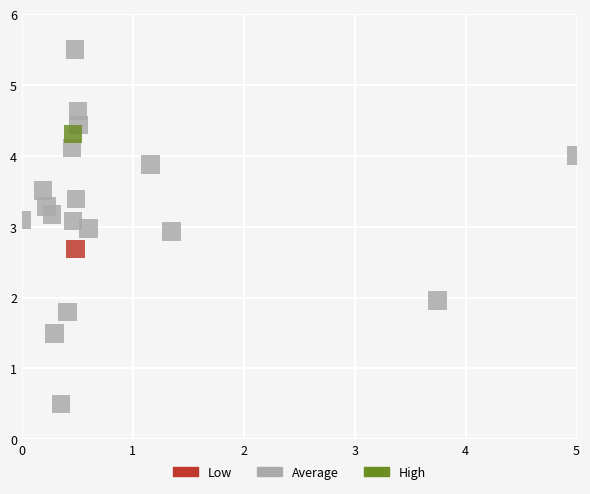

What are all the series names shown in the legend?

Low, Average, High